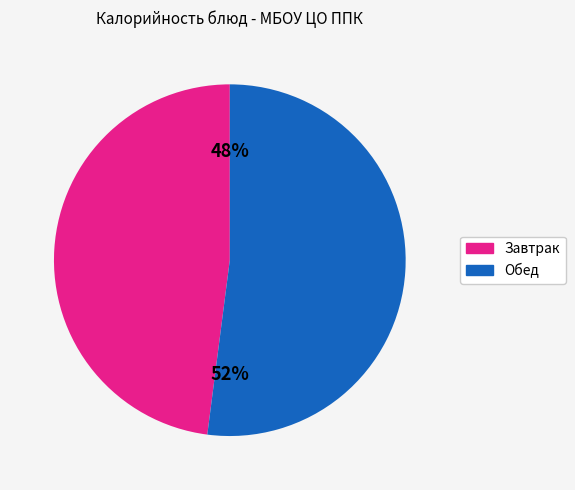

Is there a majority slice in this chart?

Yes